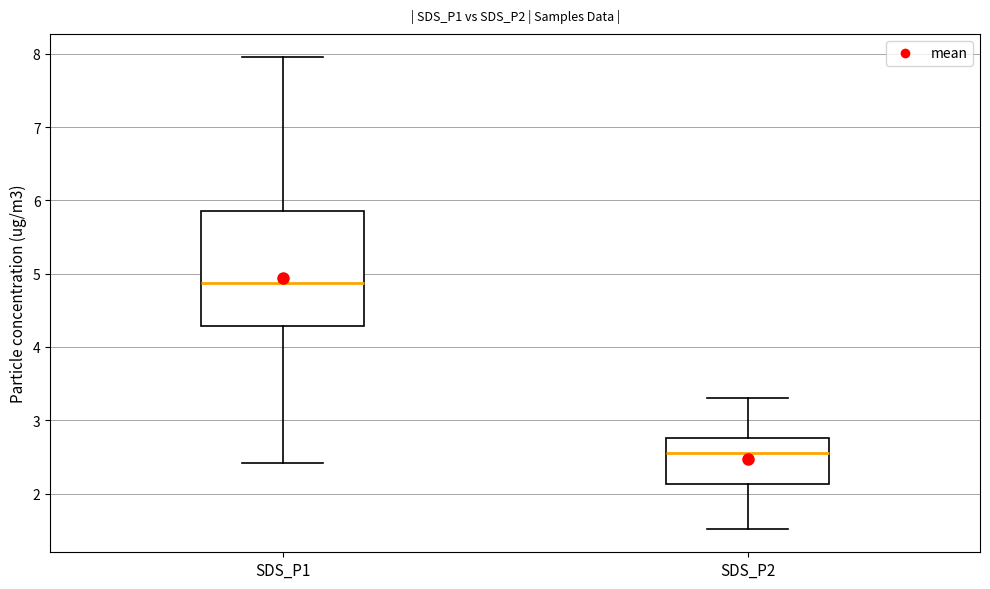

Where does the upper whisker of the box for SDS_P1 end on the y-axis? The values are not printed on the chart, so give them approximately, as read against the axis.

8.0